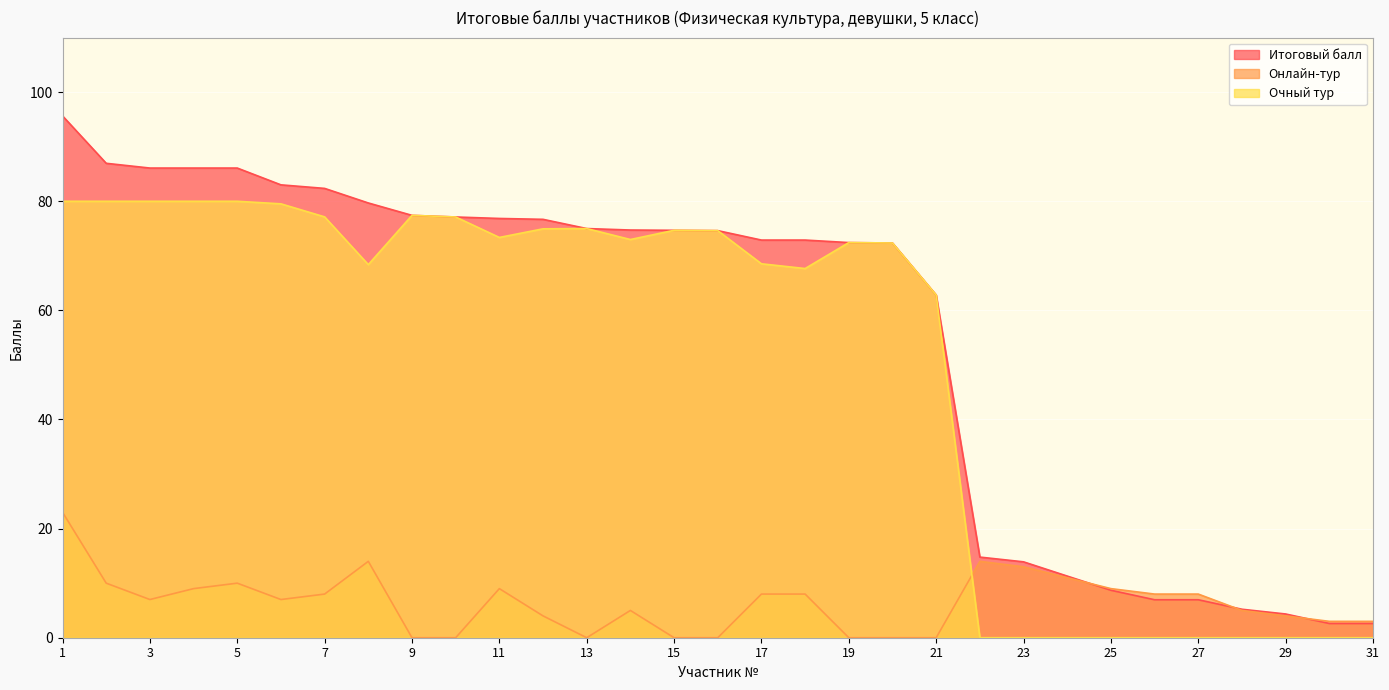

List the series in order of their peak value, highest first.

Итоговый балл, Очный тур, Онлайн-тур